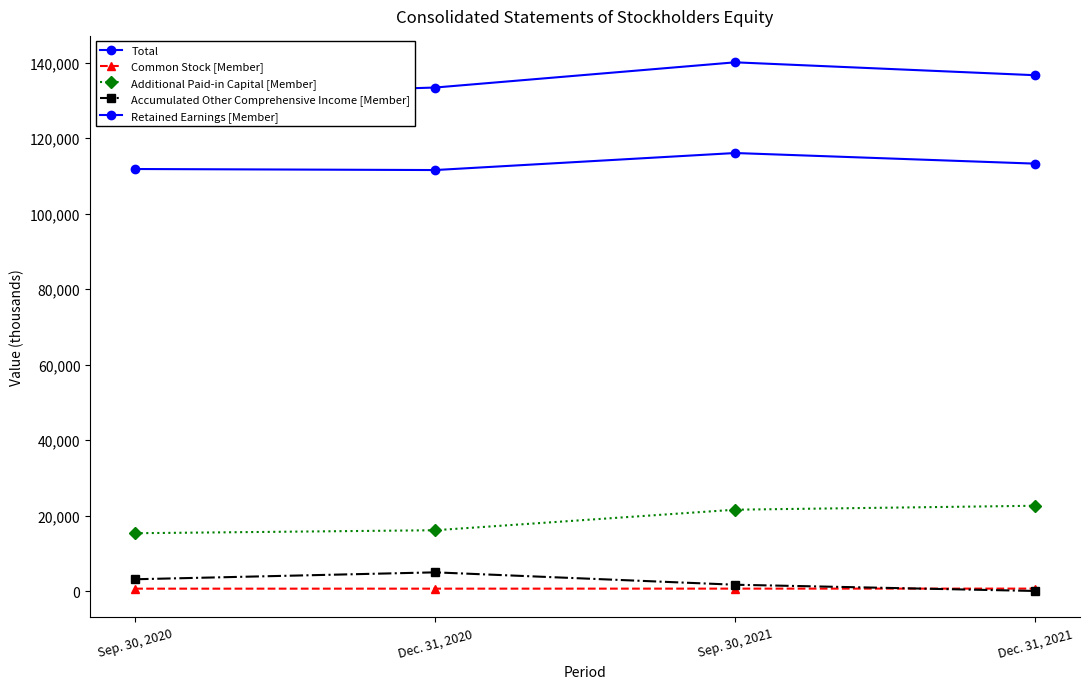

How many values in the Common Stock [Member] series are below 695?

2